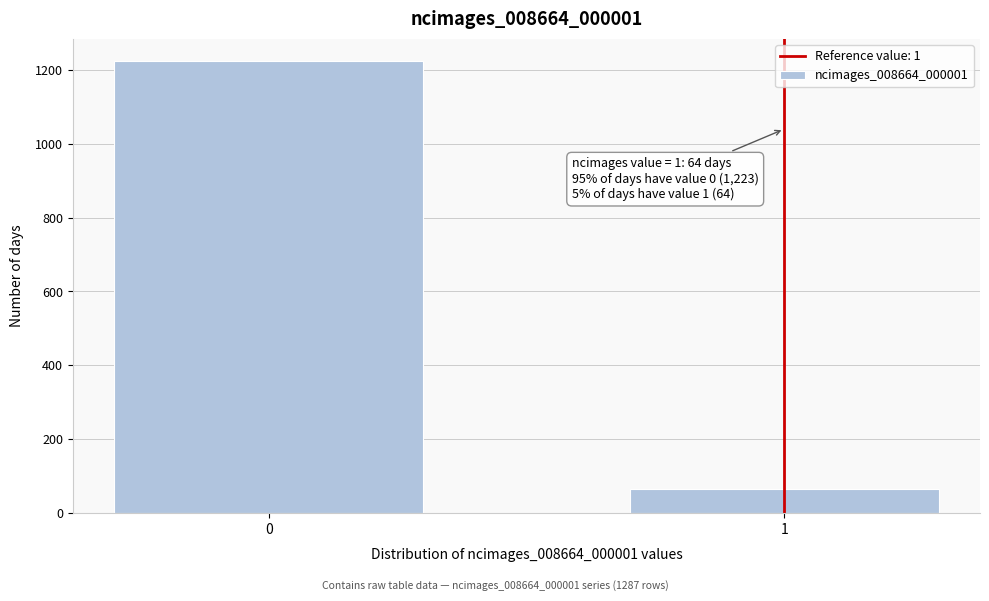

Reading right to left, extract all data points from this chart.

1=64	0=1223